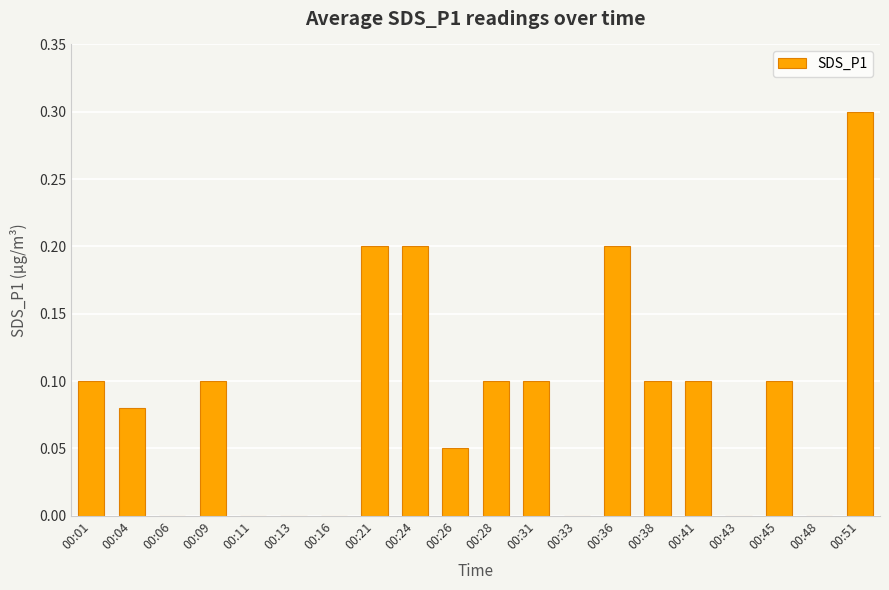

Is it true that the value at 00:45 is 0.1?

True